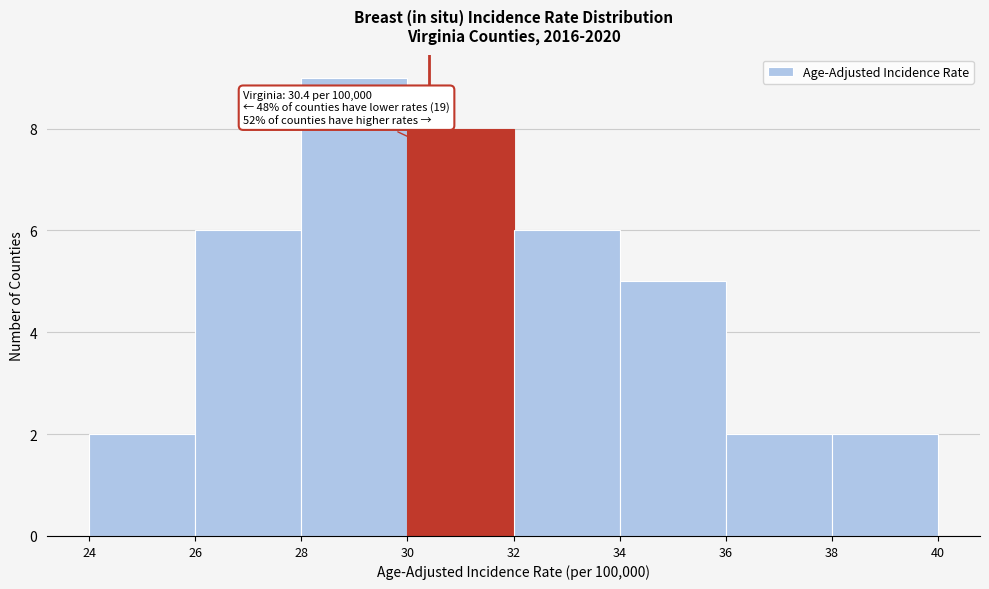

Over which range of the x-axis is the bar tallest?

28 to 30